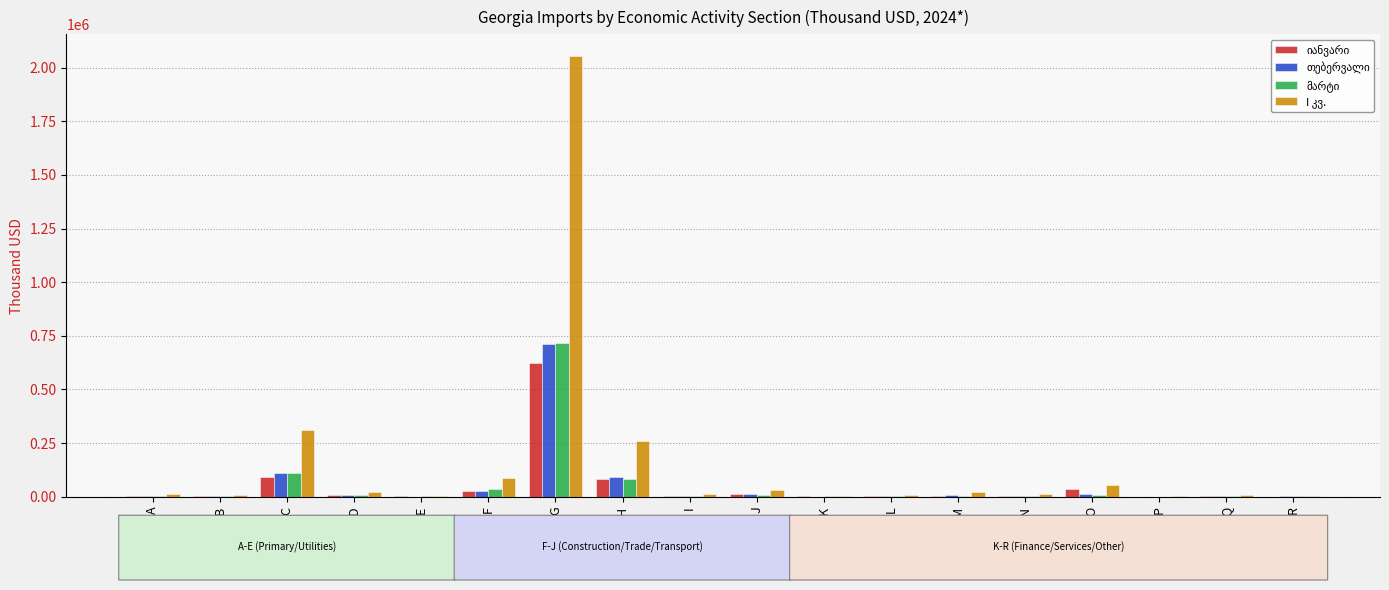

Which label corresponds to the largest value in the chart?

G